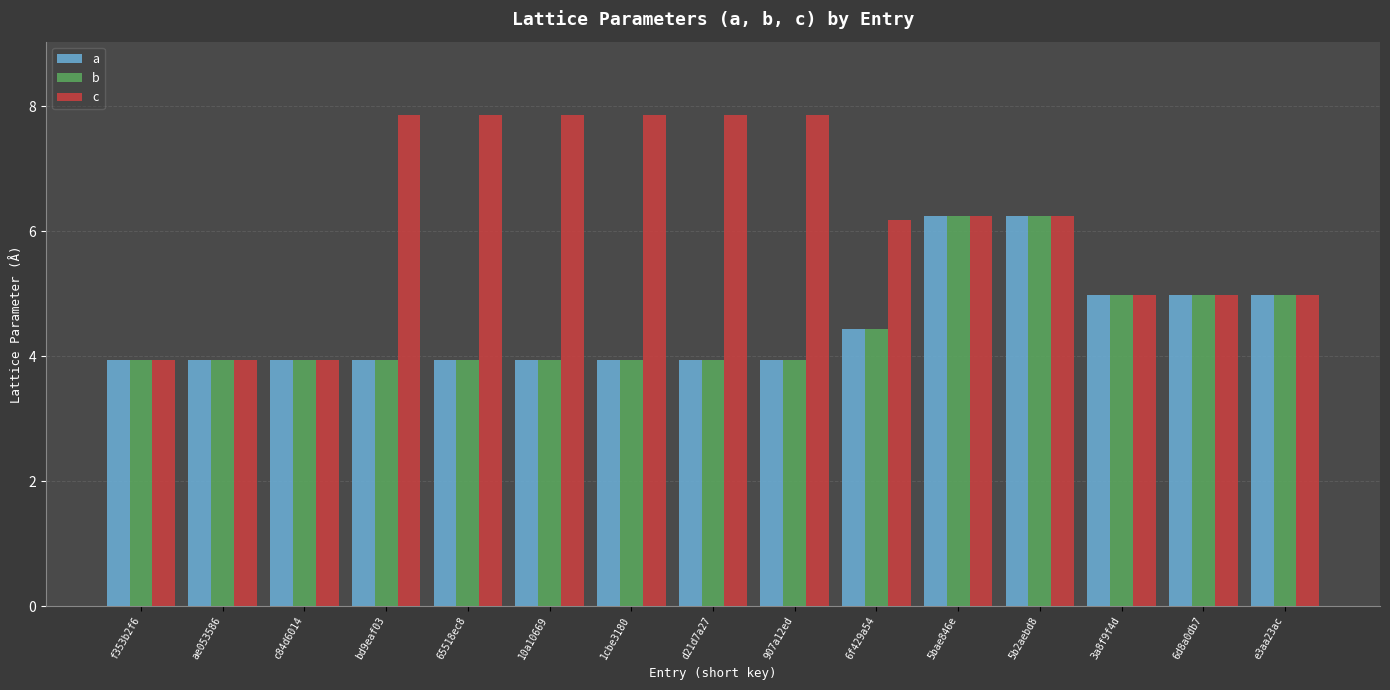

How many groups of bars are there?

15